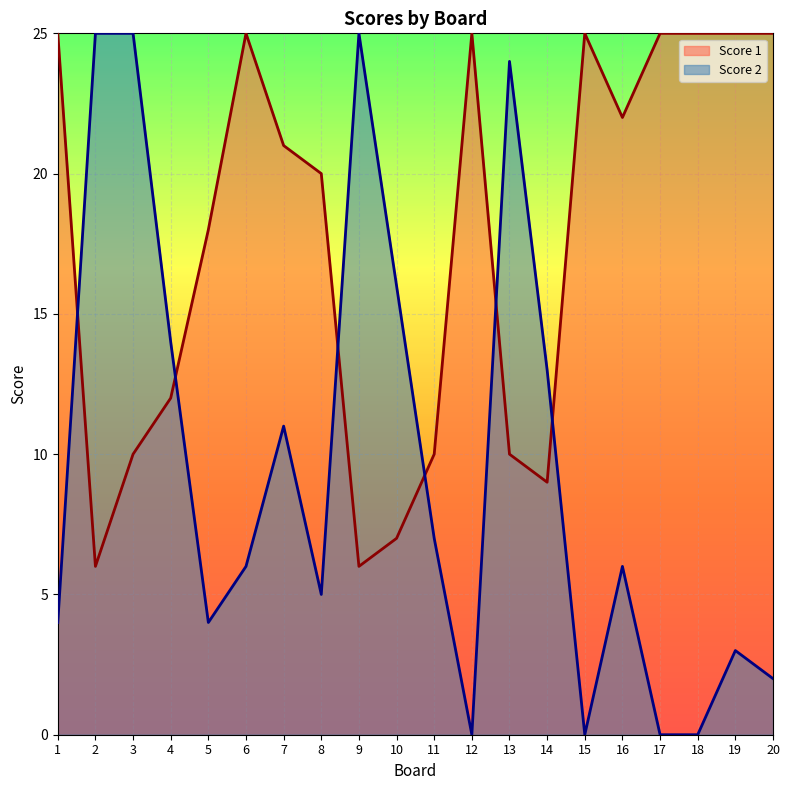

True or false: Score 2 has more than 1 points higher than both neighbors.

True